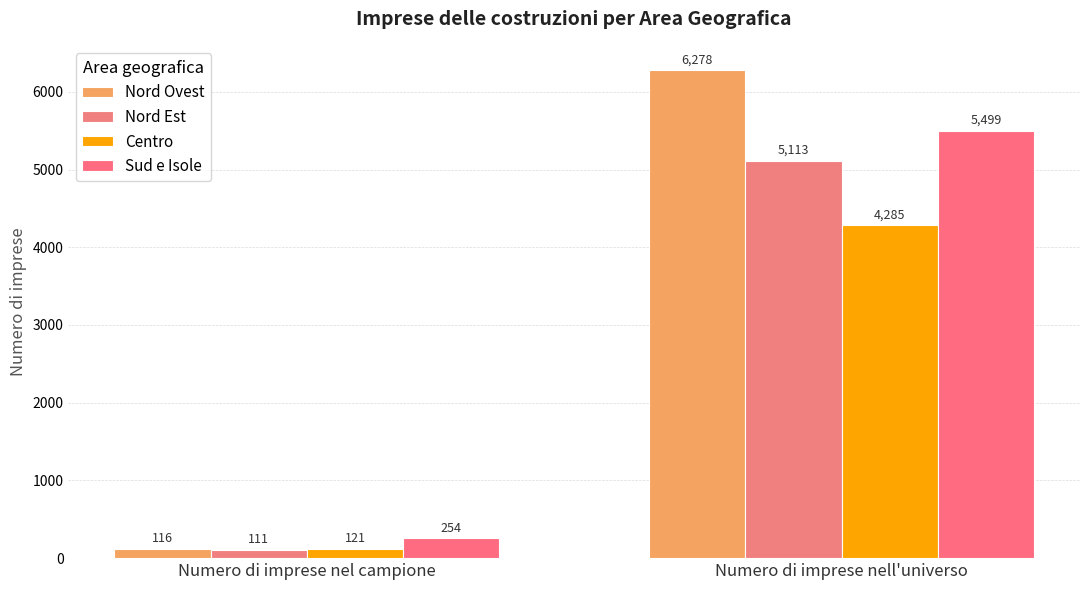

What is the minimum value for Nord Est?

111